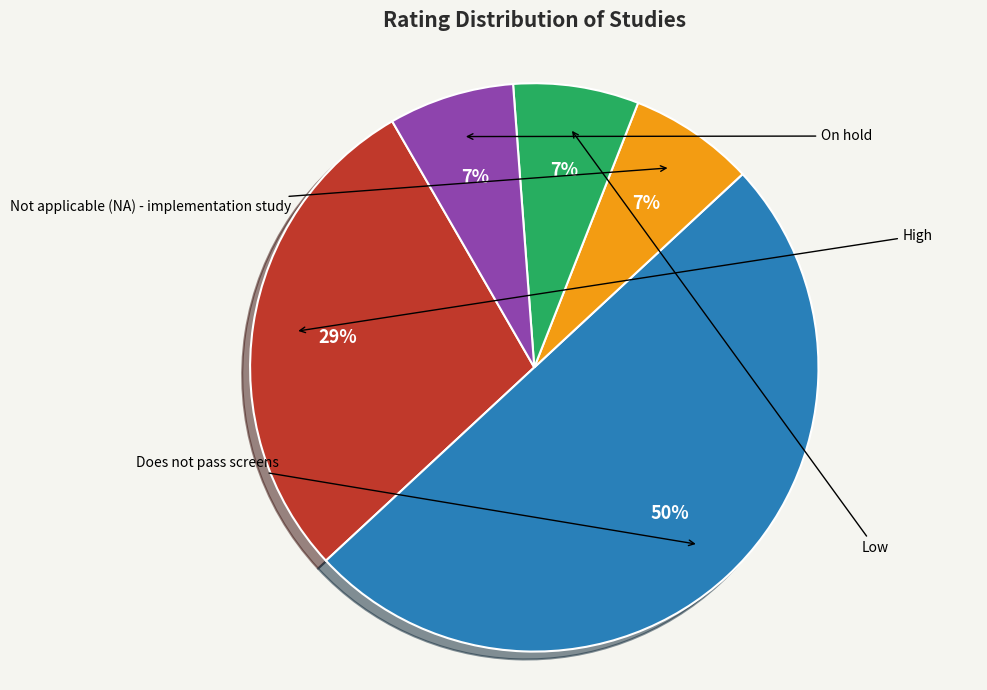

To the nearest percent, what portion does Not applicable (NA) - implementation study represent?

7%